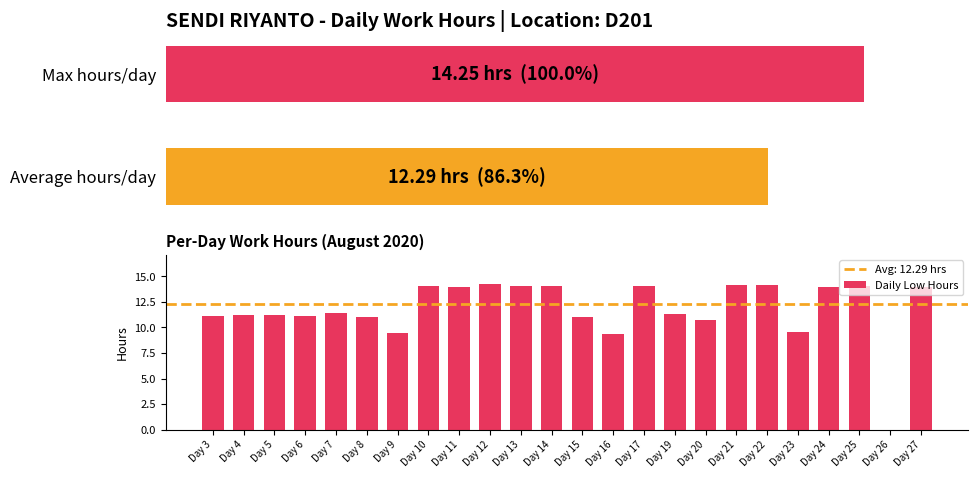

List the labels in order of value, largest first.

Day 12, Day 21, Day 22, Day 10, Day 25, Day 14, Day 13, Day 17, Day 27, Day 24, Day 11, Day 7, Day 19, Day 5, Day 4, Day 6, Day 3, Day 8, Day 15, Day 20, Day 23, Day 9, Day 16, Day 26